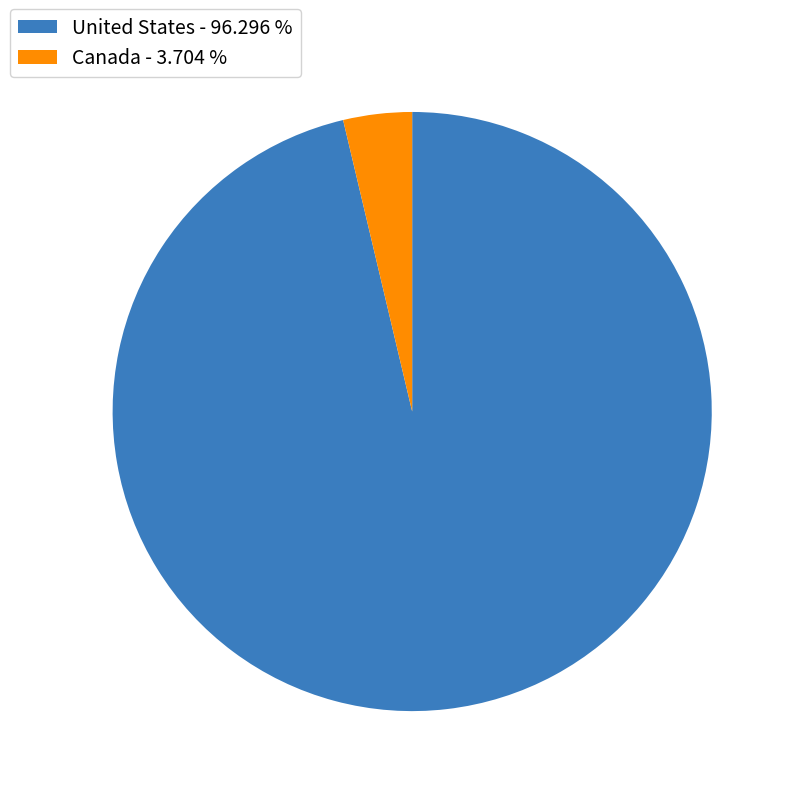

How many slices are in this pie chart?

2